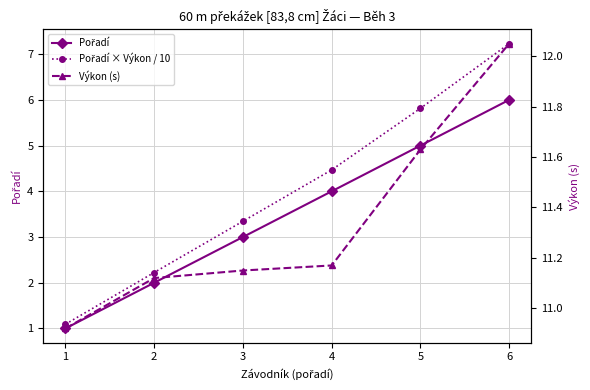

True or false: Pořadí × Výkon / 10 and Výkon (s) cross at least once.

False